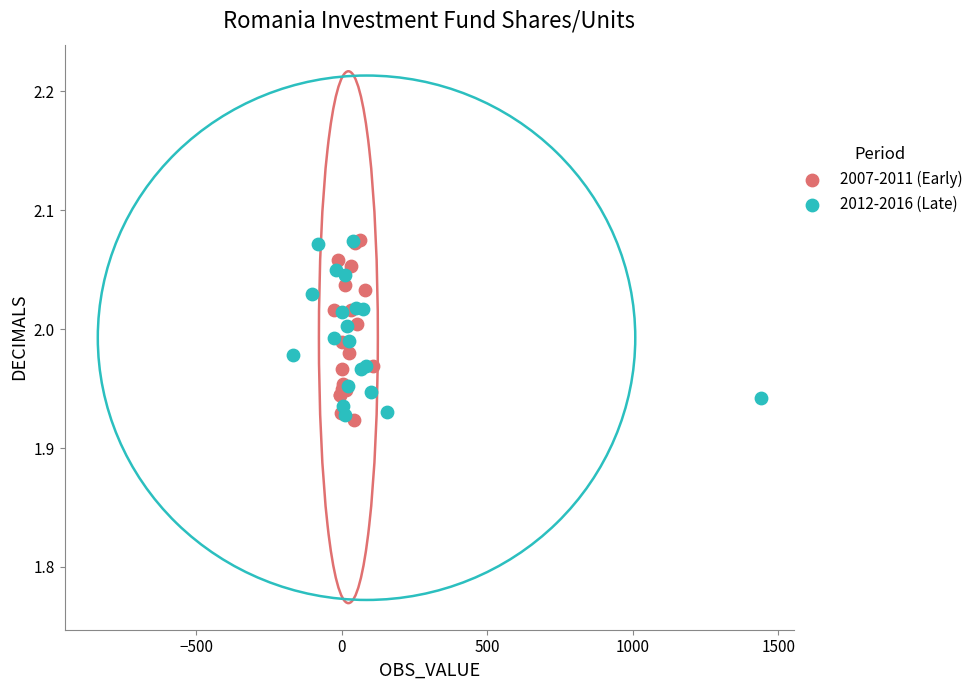

Which series reaches the minimum Y coordinate?

2007-2011 (Early)